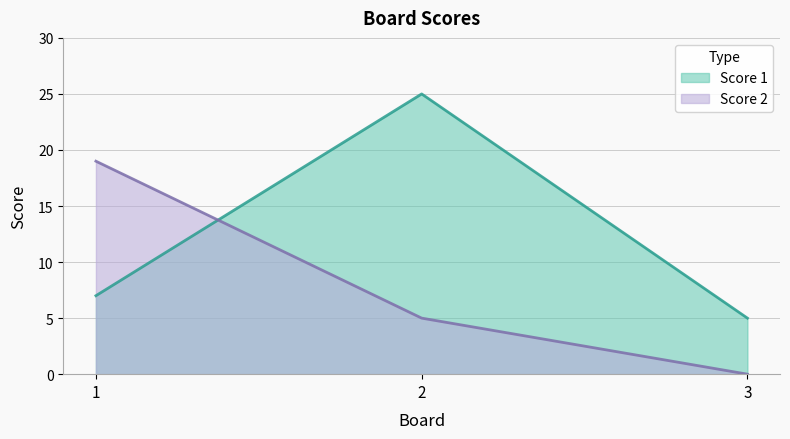

Which category has the highest value in the Score 2 series?

1